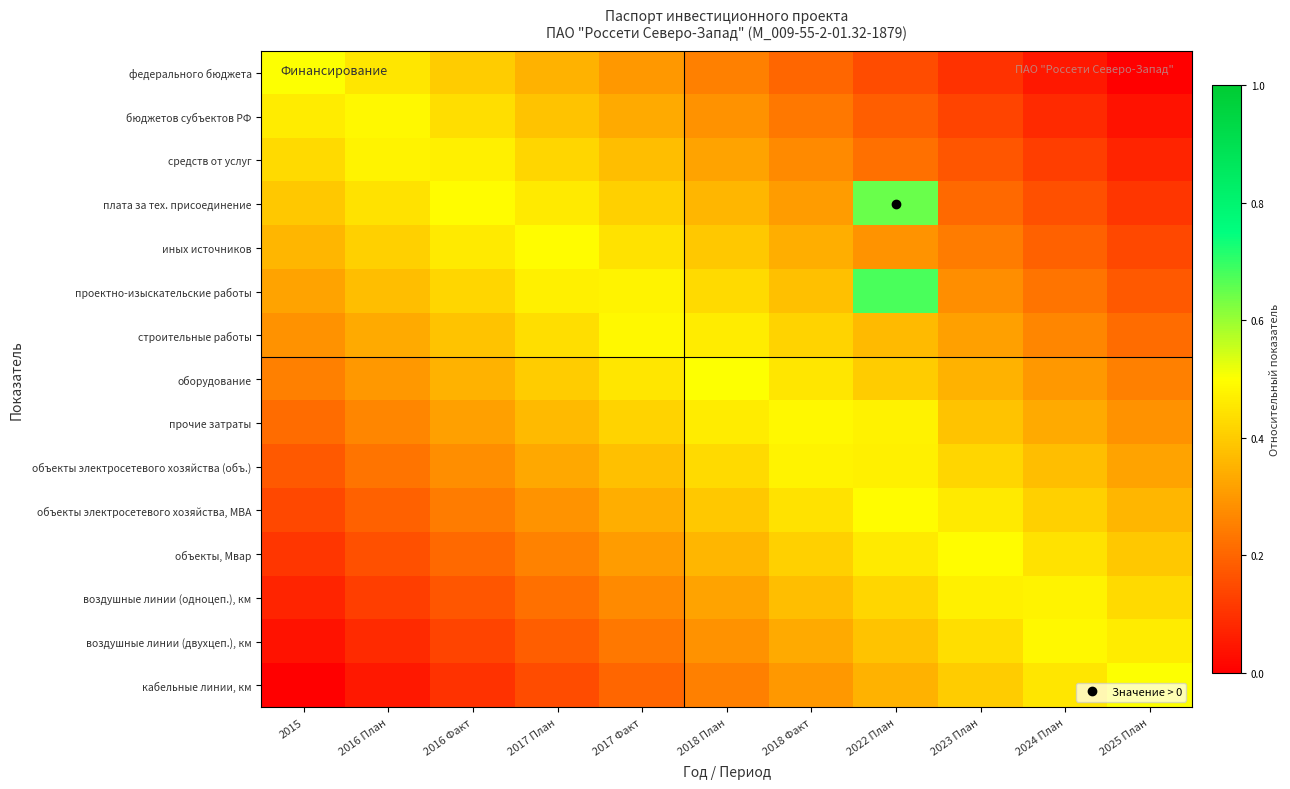

Rank the series at 2018 Факт from lowest to highest value.

федерального бюджета, бюджетов субъектов РФ, средств от услуг, кабельные линии, км, плата за тех. присоединение, воздушные линии (двухцеп.), км, иных источников, воздушные линии (одноцеп.), км, проектно-изыскательские работы, объекты, Мвар, строительные работы, объекты электросетевого хозяйства, МВА, оборудование, объекты электросетевого хозяйства (объ.), прочие затраты